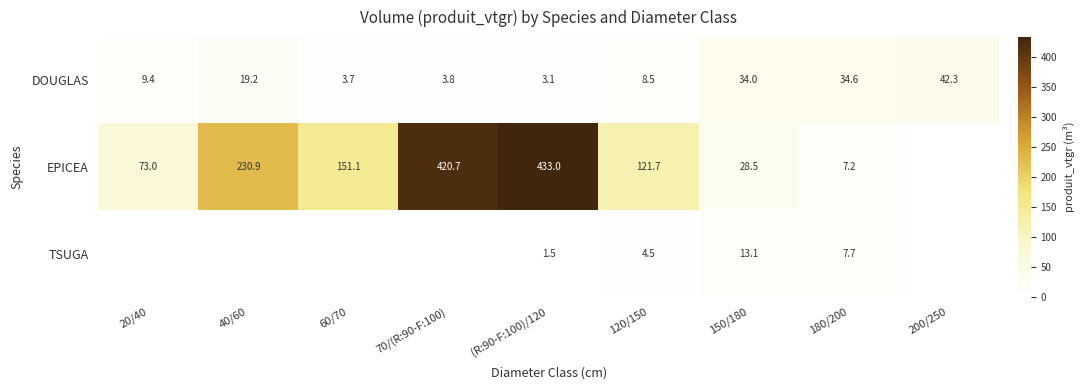

What is the total value across all series at 150/180?

75.6